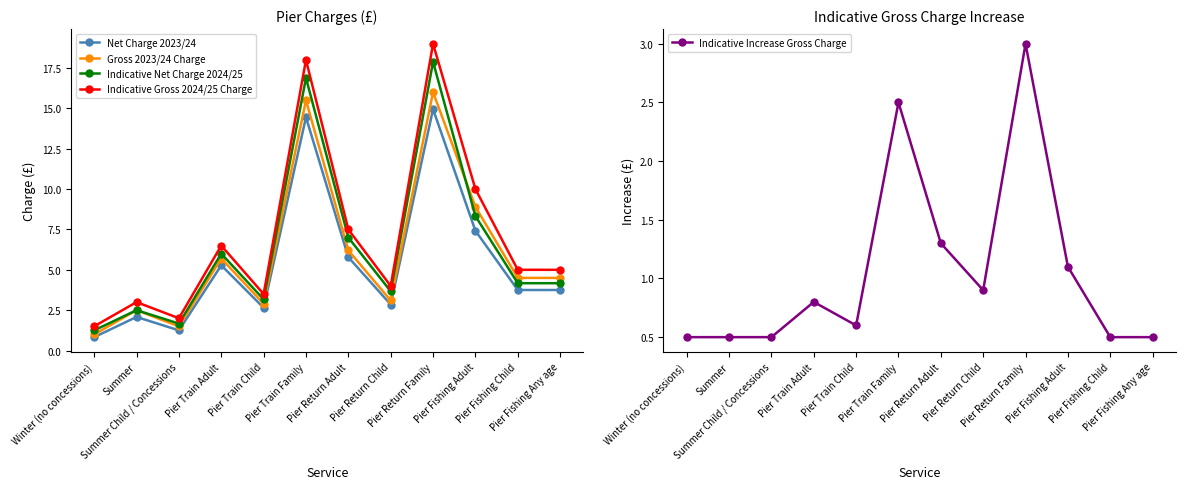

True or false: Gross 2023/24 Charge and Indicative Gross 2024/25 Charge intersect in this chart.

False